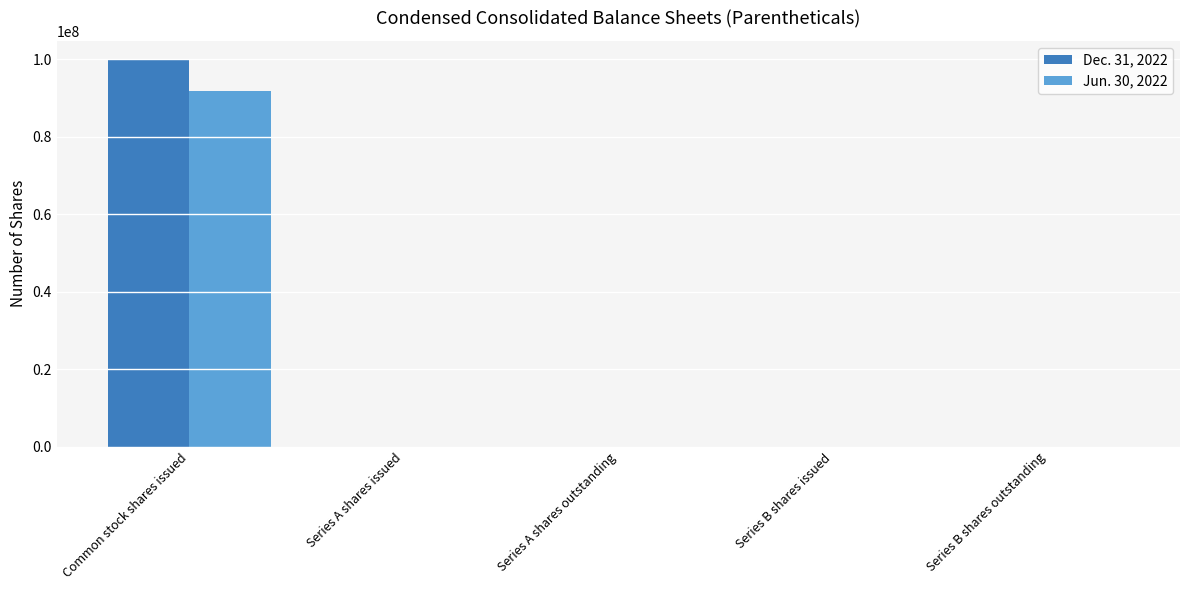

Is the value of Dec. 31, 2022 at Common stock shares issued greater than the value of Jun. 30, 2022 at Series B shares outstanding?

Yes